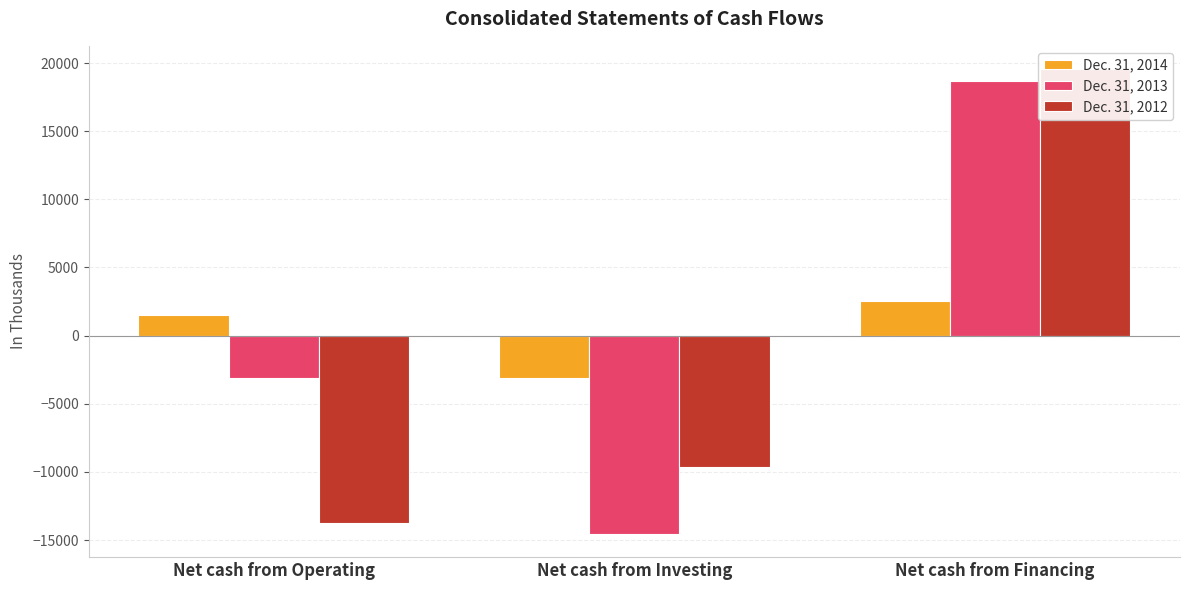

What is the maximum value for Dec. 31, 2014?

2568